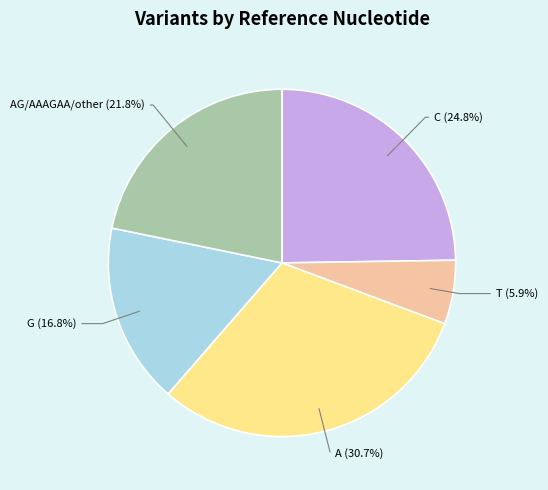

To the nearest percent, what portion does T represent?

6%